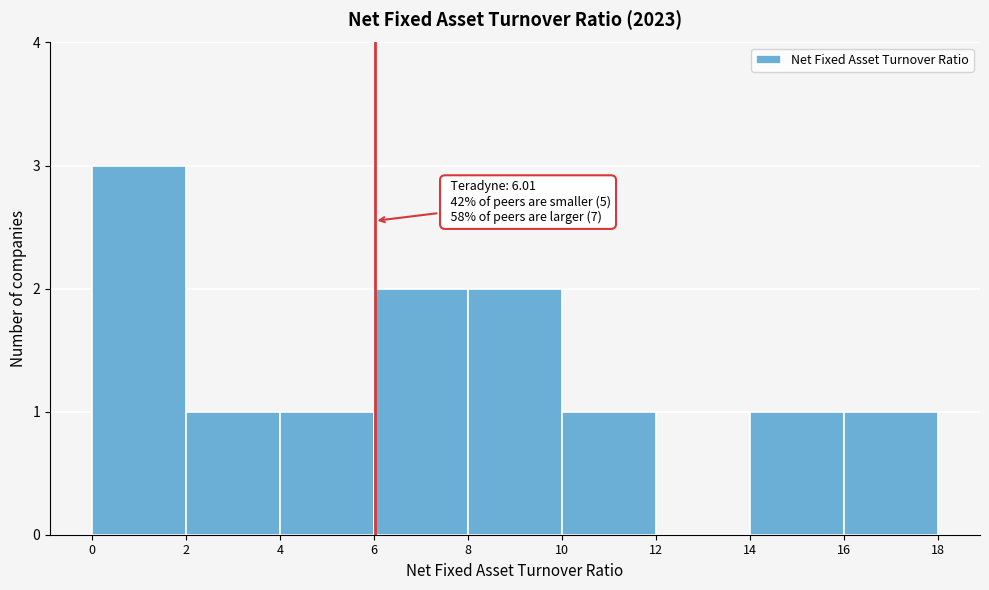

Which range on the x-axis has the tallest bar?

0 to 2